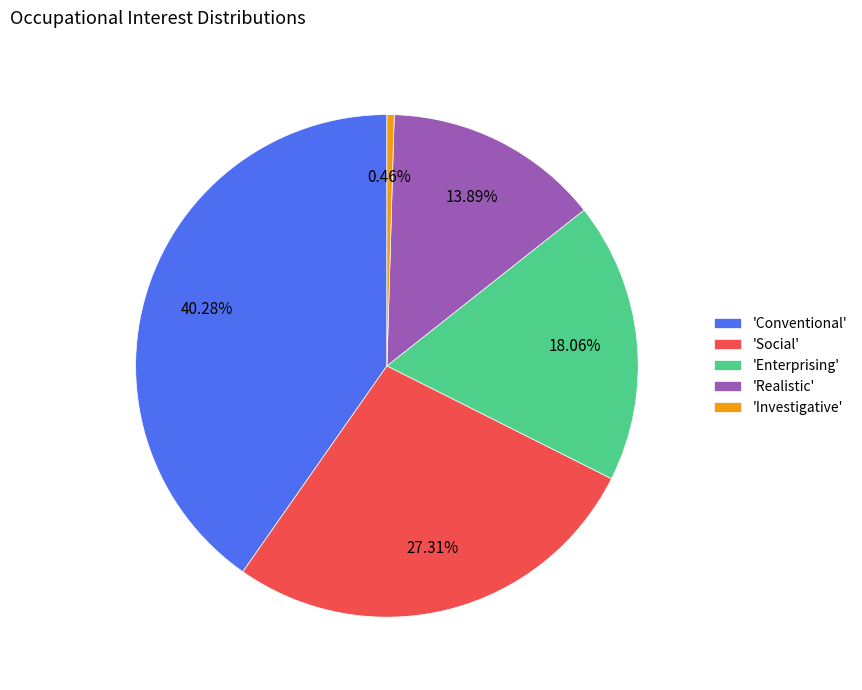

Is the sum of 'Enterprising' and 'Conventional' greater than half?

Yes